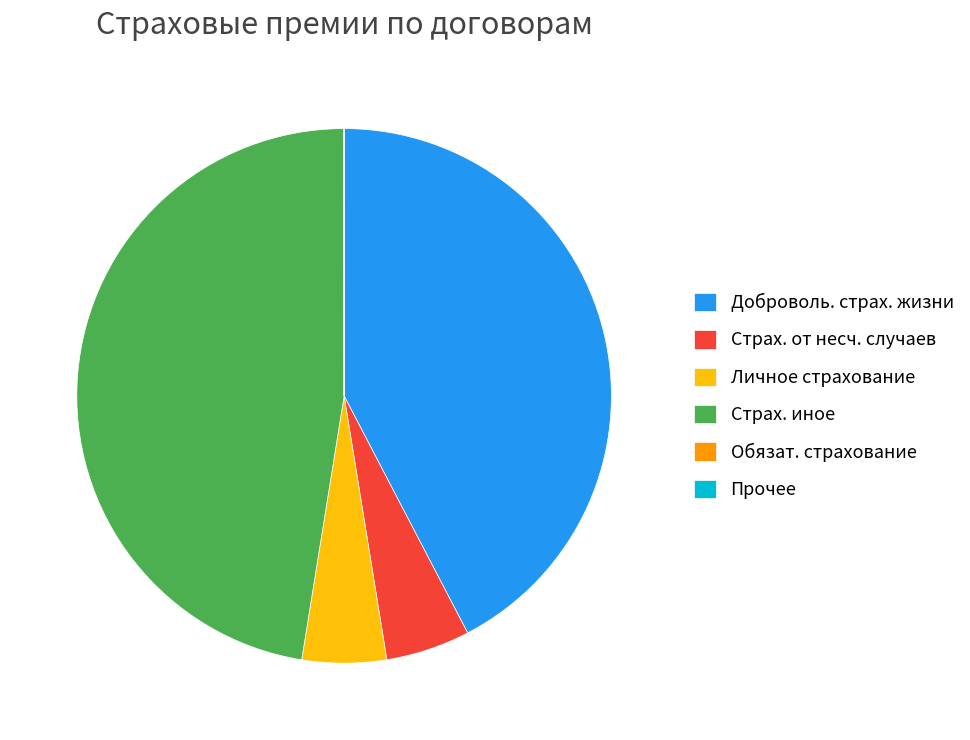

Does any single category account for the majority?

No